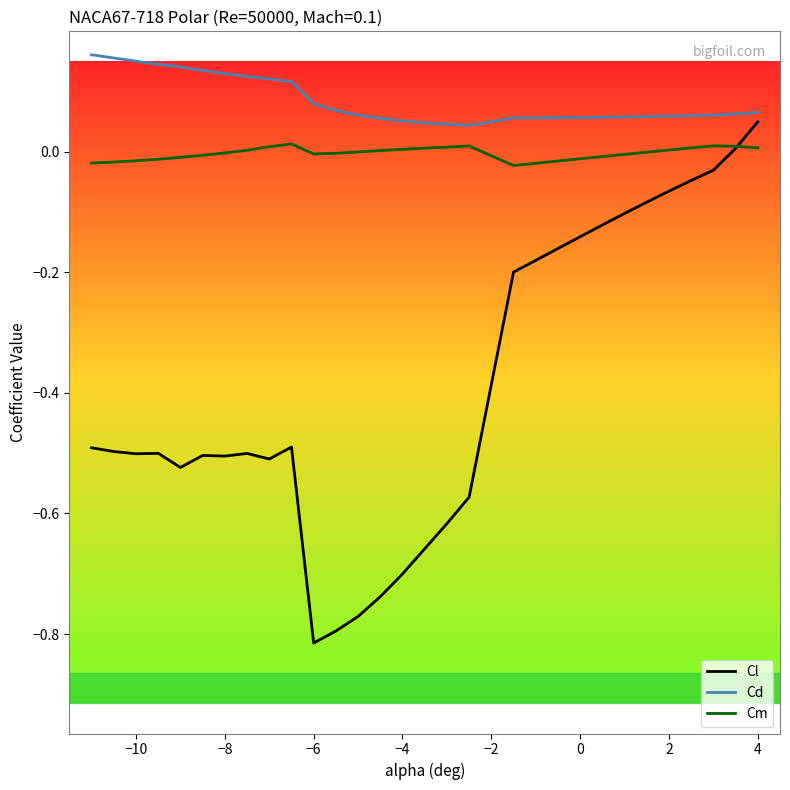

Which series has the largest total across all categories?

Cd